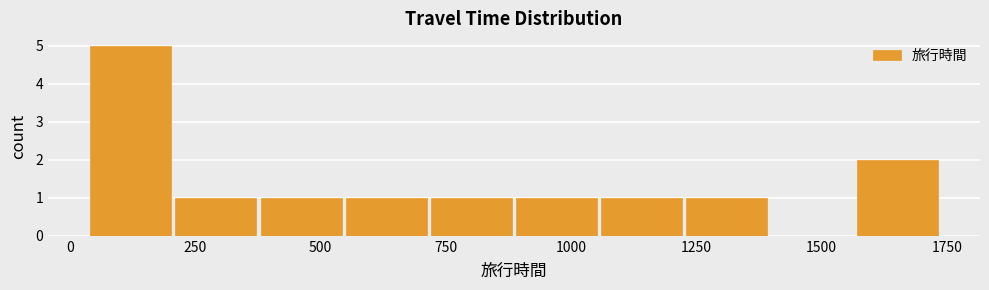

Around what value on the x-axis is the tallest bar? Give the approximate position of its centre, as read against the axis.

100